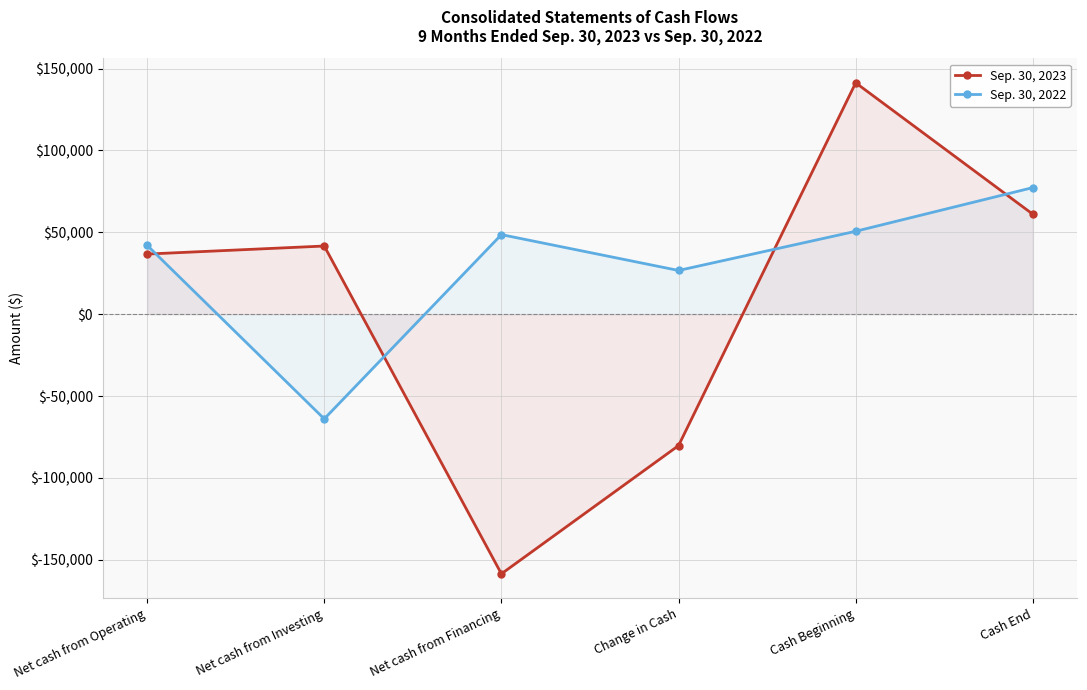

Where do Sep. 30, 2023 and Sep. 30, 2022 first cross each other?

Net cash from Operating and Net cash from Investing